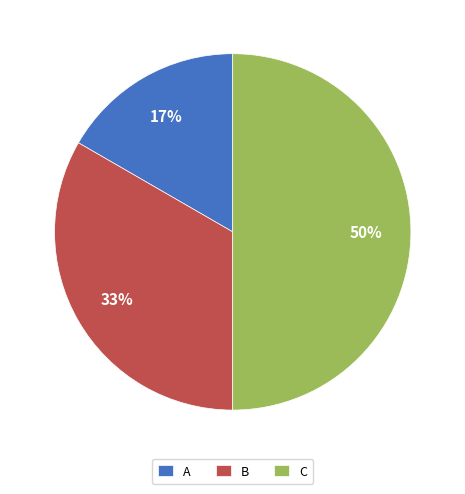

Does A account for over 50% of the chart?

No